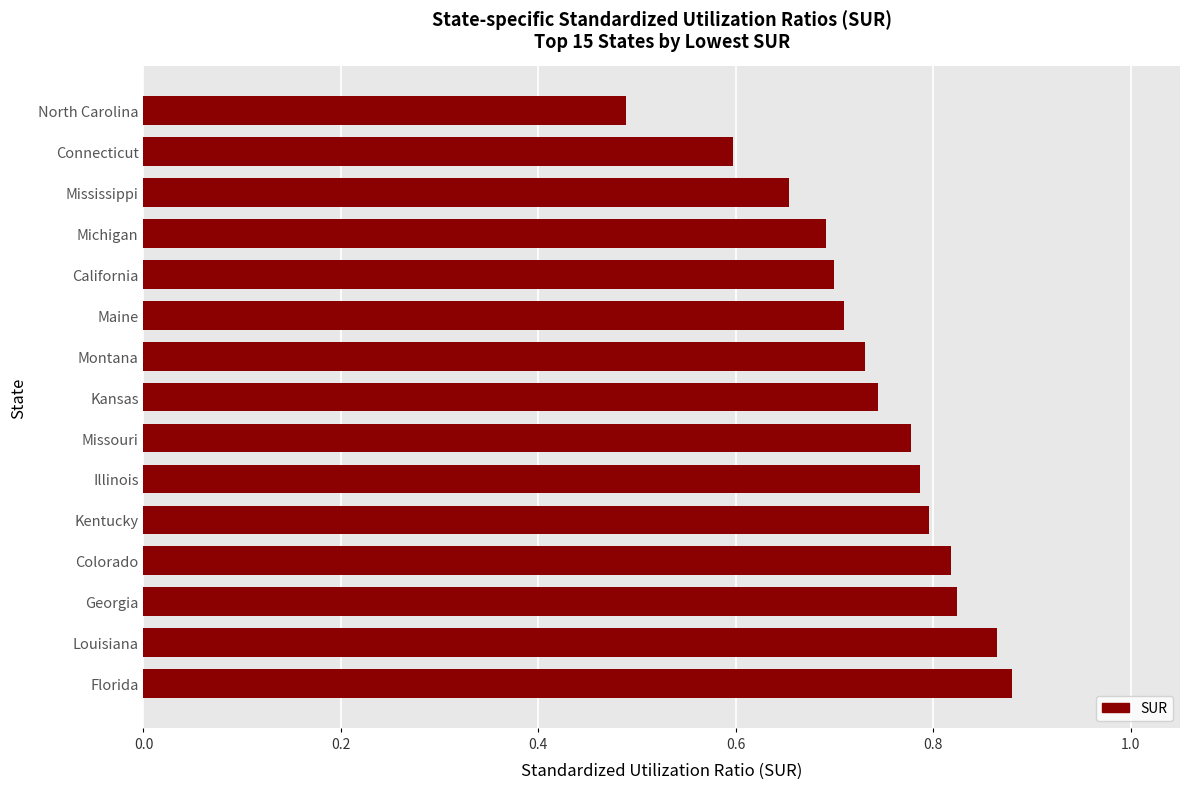

Does the chart contain stacked bars?

No